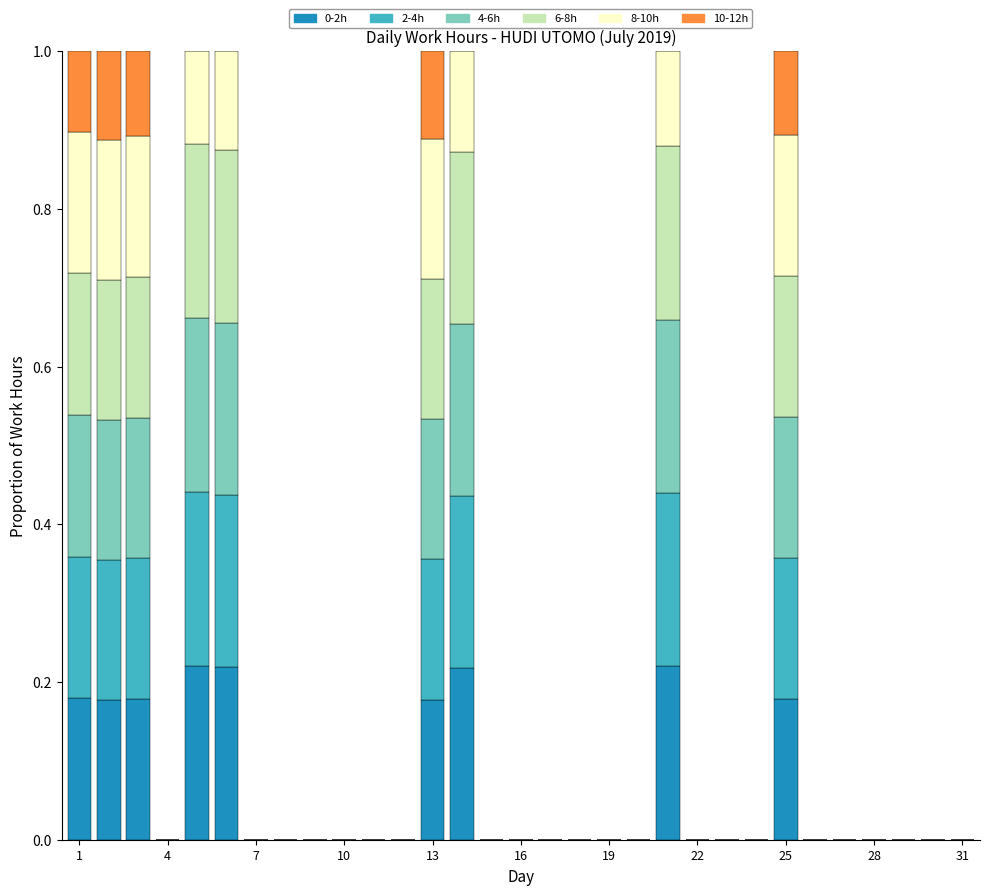

How many categories are shown in the chart?

31